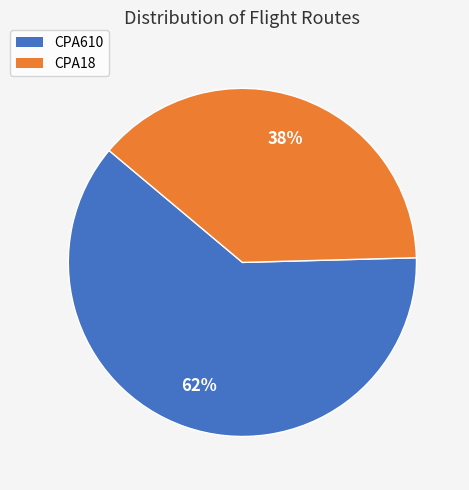

How many segments does this pie chart have?

2